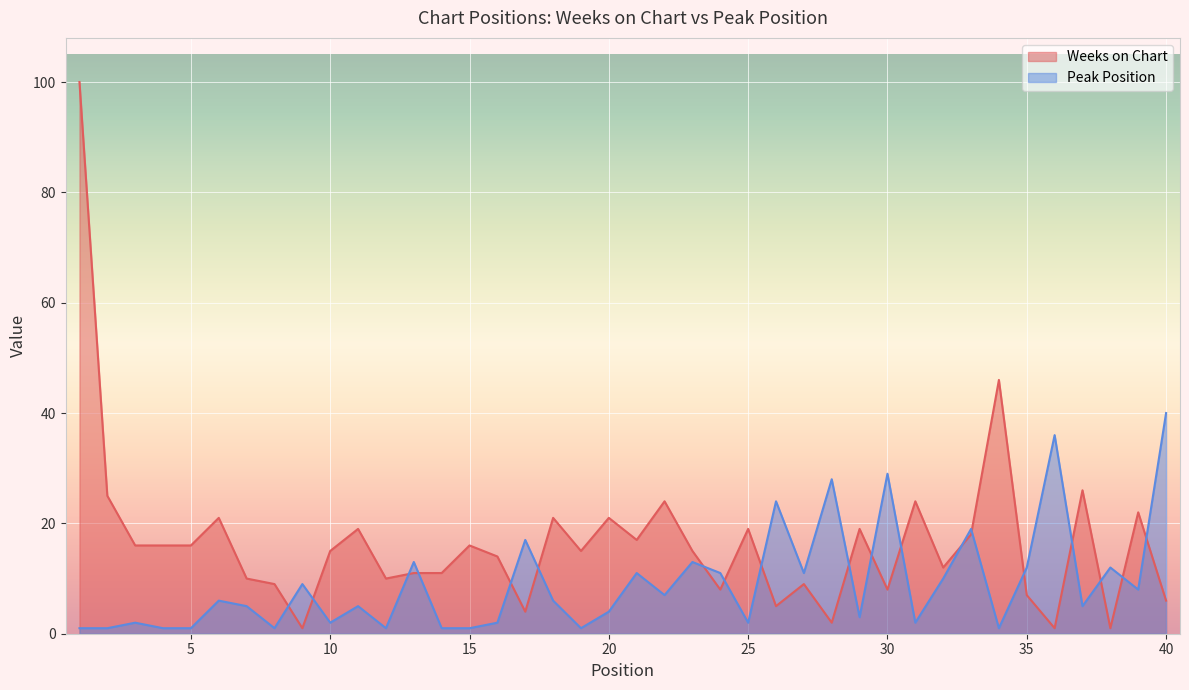

Reading right to left, list all the values displayed in this chart.

Weeks on Chart: 40=6	39=22	38=1	37=26	36=1	35=7	34=46	33=18	32=12	31=24	30=8	29=19	28=2	27=9	26=5	25=19	24=8	23=15	22=24	21=17	20=21	19=15	18=21	17=4	16=14	15=16	14=11	13=11	12=10	11=19	10=15	9=1	8=9	7=10	6=21	5=16	4=16	3=16	2=25	1=100
Peak Position: 40=40	39=8	38=12	37=5	36=36	35=12	34=1	33=19	32=10	31=2	30=29	29=3	28=28	27=11	26=24	25=2	24=11	23=13	22=7	21=11	20=4	19=1	18=6	17=17	16=2	15=1	14=1	13=13	12=1	11=5	10=2	9=9	8=1	7=5	6=6	5=1	4=1	3=2	2=1	1=1